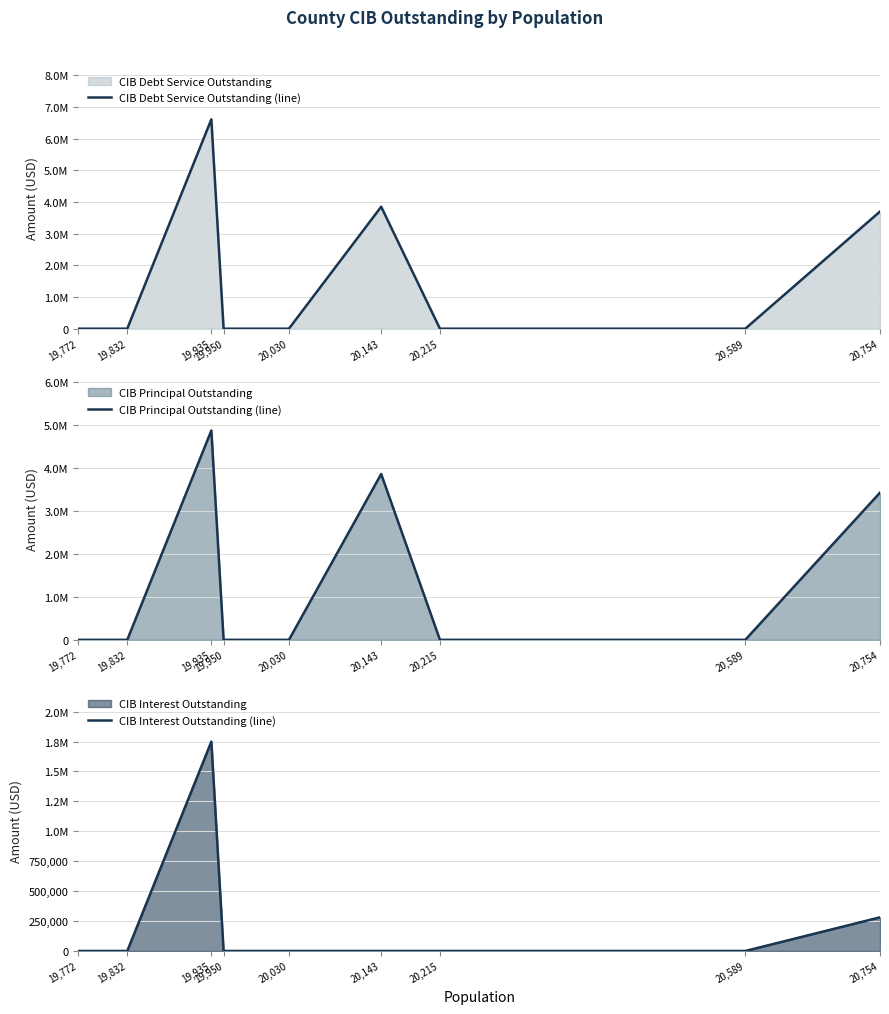

Which has a higher value, 20,589 or 20,754?

20,754